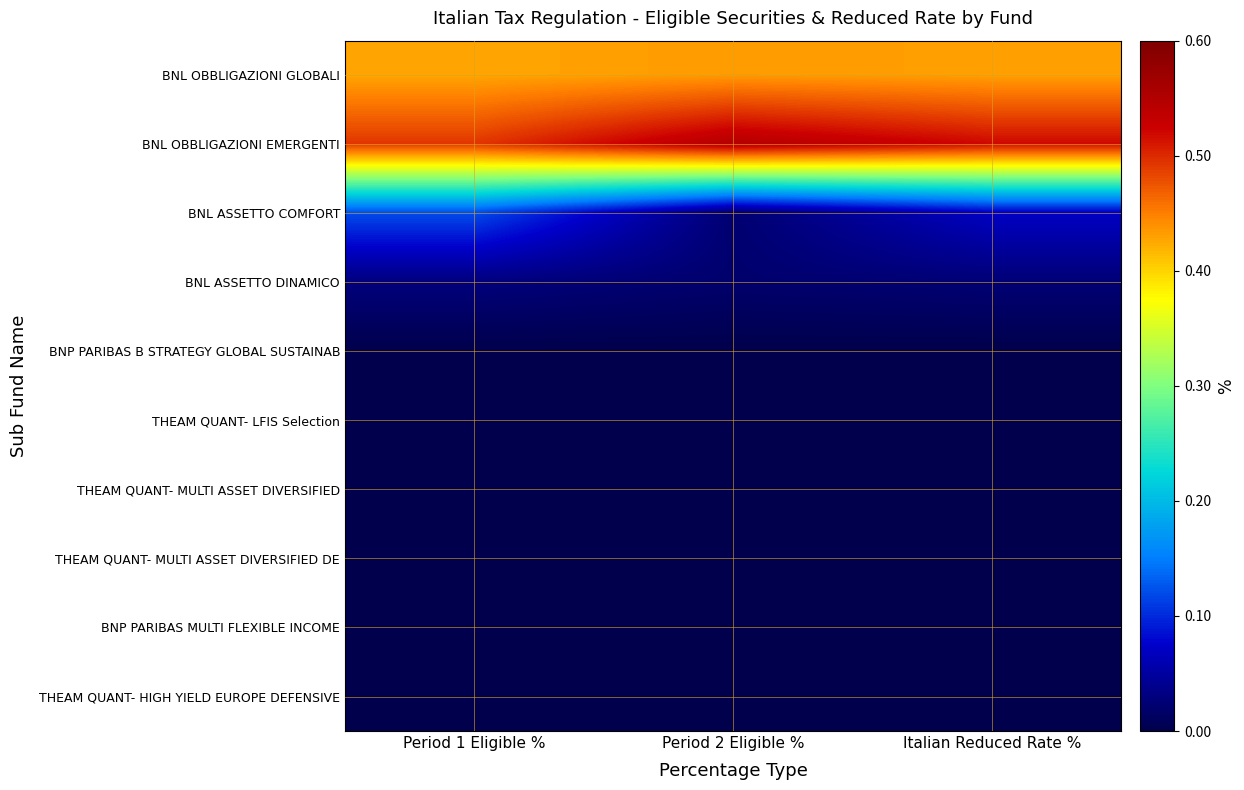

Reading left to right, list all the values displayed in this chart.

BNL OBBLIGAZIONI GLOBALI: Period 1 Eligible %=0.4	Period 2 Eligible %=0.4	Italian Reduced Rate %=0.4
BNL OBBLIGAZIONI EMERGENTI: Period 1 Eligible %=0.5	Period 2 Eligible %=0.5	Italian Reduced Rate %=0.5
BNL ASSETTO COMFORT: Period 1 Eligible %=0.1	Period 2 Eligible %=0.0	Italian Reduced Rate %=0.1
BNL ASSETTO DINAMICO: Period 1 Eligible %=0.0	Period 2 Eligible %=0.0	Italian Reduced Rate %=0.0
BNP PARIBAS B STRATEGY GLOBAL SUSTAINAB: Period 1 Eligible %=0.0	Period 2 Eligible %=0.0	Italian Reduced Rate %=0.0
THEAM QUANT- LFIS Selection: Period 1 Eligible %=0.0	Period 2 Eligible %=0.0	Italian Reduced Rate %=0.0
THEAM QUANT- MULTI ASSET DIVERSIFIED: Period 1 Eligible %=0.0	Period 2 Eligible %=0.0	Italian Reduced Rate %=0.0
THEAM QUANT- MULTI ASSET DIVERSIFIED DE: Period 1 Eligible %=0.0	Period 2 Eligible %=0.0	Italian Reduced Rate %=0.0
BNP PARIBAS MULTI FLEXIBLE INCOME: Period 1 Eligible %=0.0	Period 2 Eligible %=0.0	Italian Reduced Rate %=0.0
THEAM QUANT- HIGH YIELD EUROPE DEFENSIVE: Period 1 Eligible %=0.0	Period 2 Eligible %=0.0	Italian Reduced Rate %=0.0